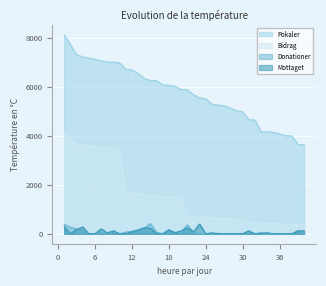

What is the maximum value shown in the chart?

8147